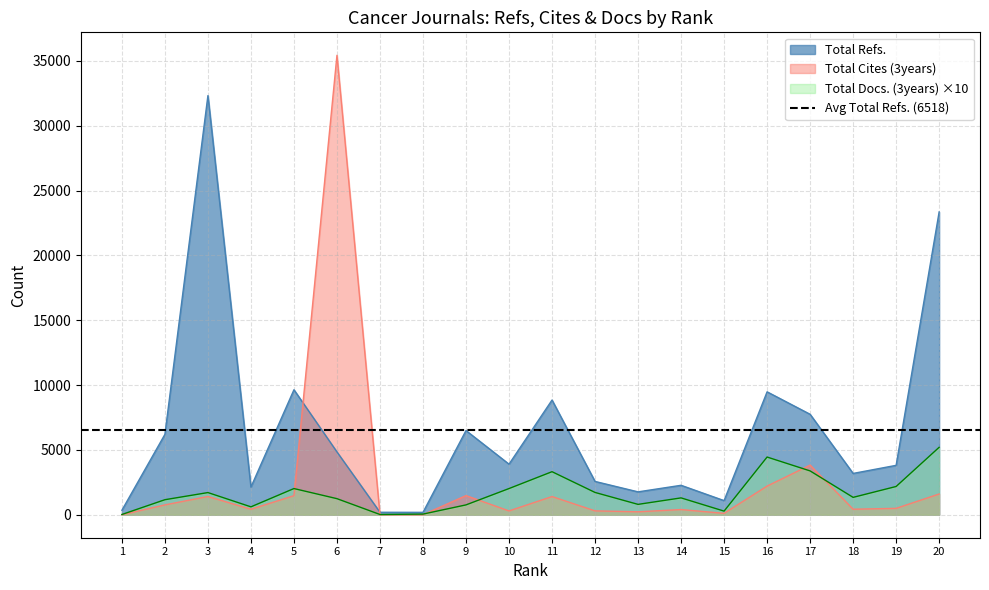

Where is the first local minimum for Total Cites (3years)?

4